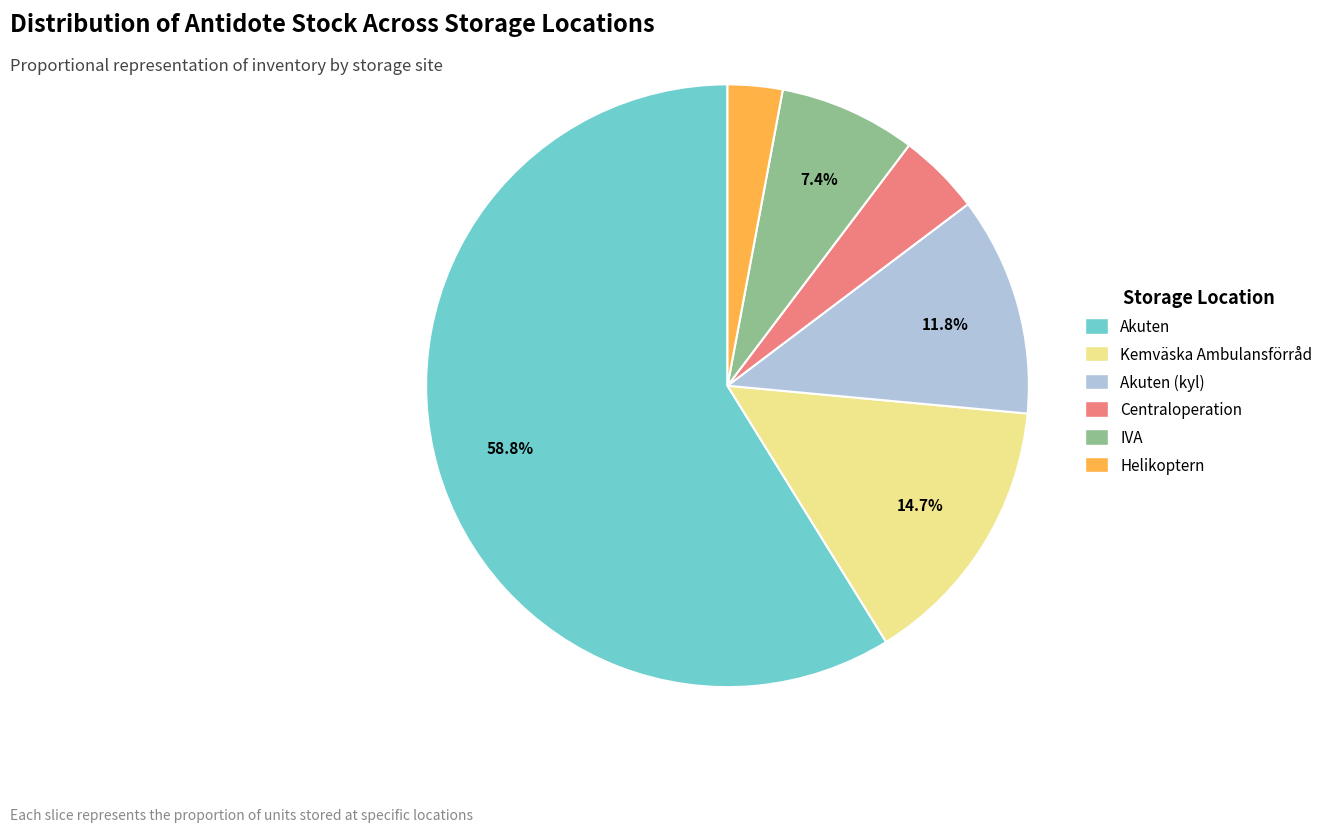

To the nearest percent, what is the difference between the largest and smallest slice percentages?

56%